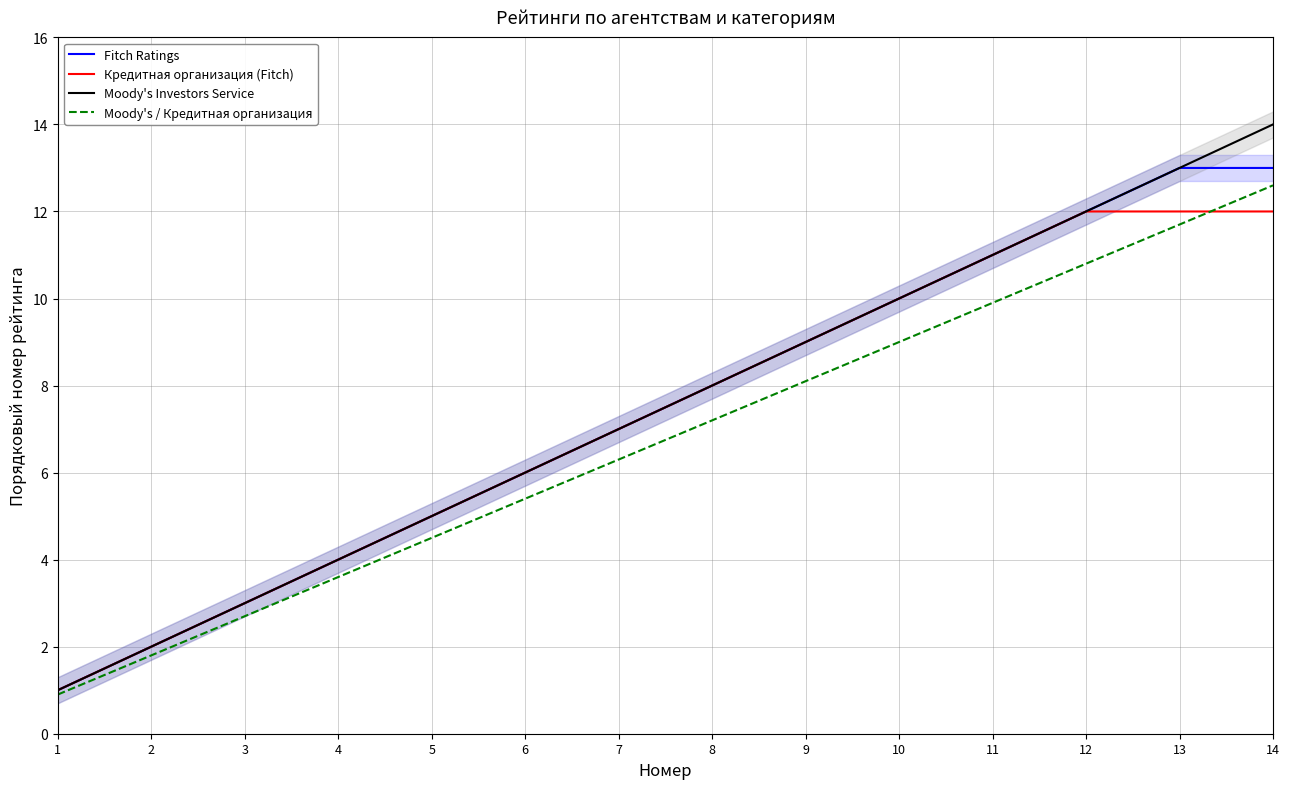

The value of Moody's / Кредитная организация at 8 is 7.2. True or false?

True